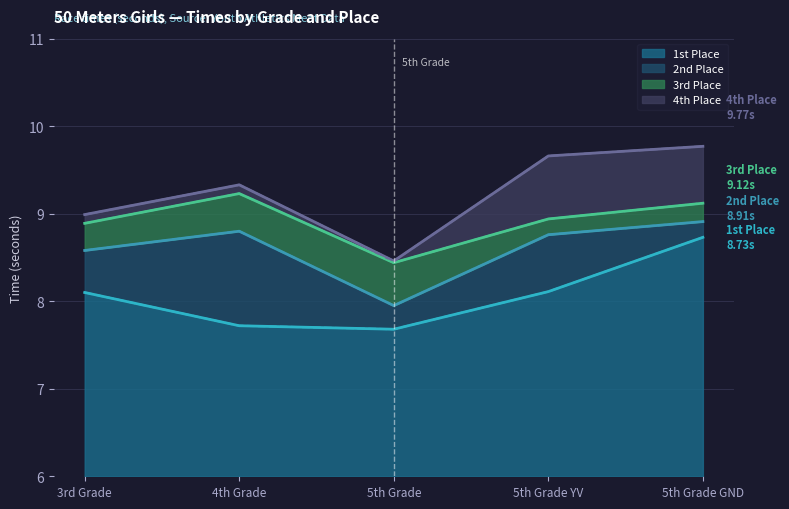

What is the value of the 3rd Place point at the 3rd from the left?

8.4